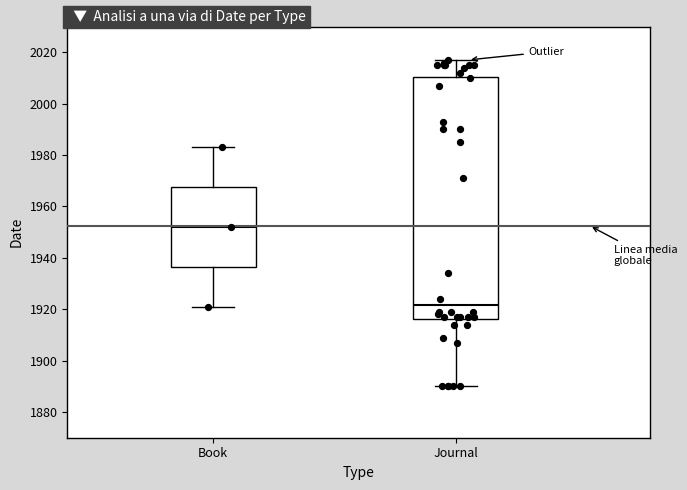

Reading left to right, transcribe this box plot: for each box, give where its median line is, the range the box spans, and where its two whiskers end, as read against the y-axis. The values are not printed on the chart, so give them approximately, as read against the axis.

Book: median 1952, box 1936 to 1968, whiskers 1922 to 1984
Journal: median 1922, box 1916 to 2010, whiskers 1890 to 2018